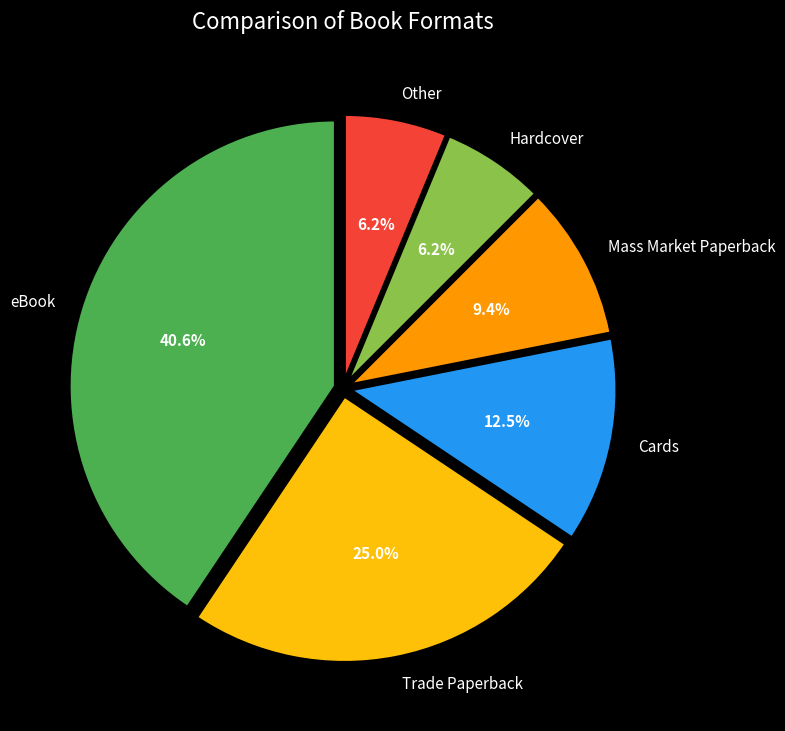

Which category has the biggest portion of the pie?

eBook